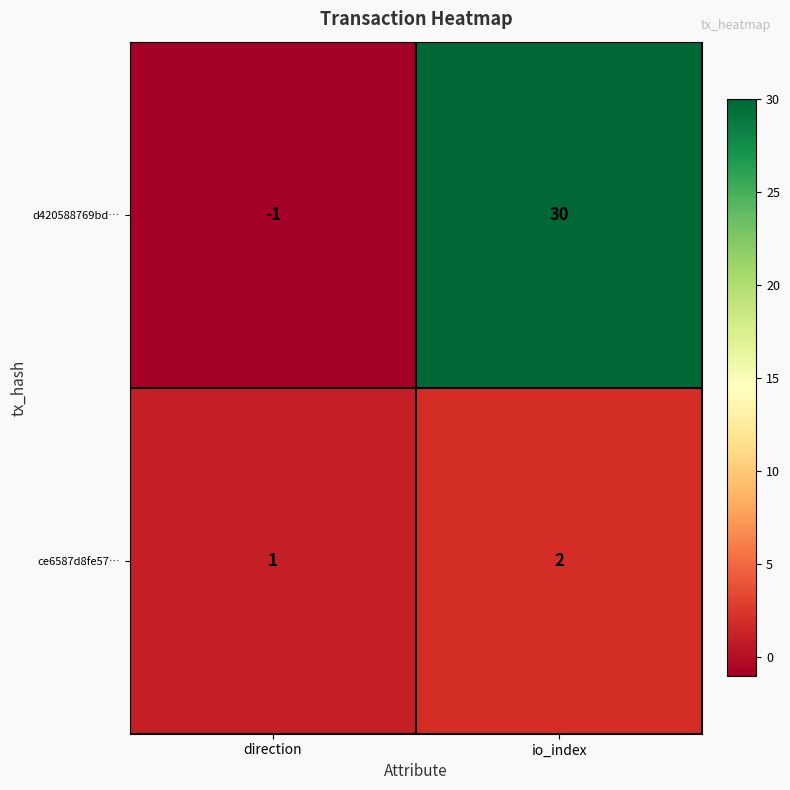

Rank the series by their maximum value, from highest to lowest.

d420588769bd…, ce6587d8fe57…